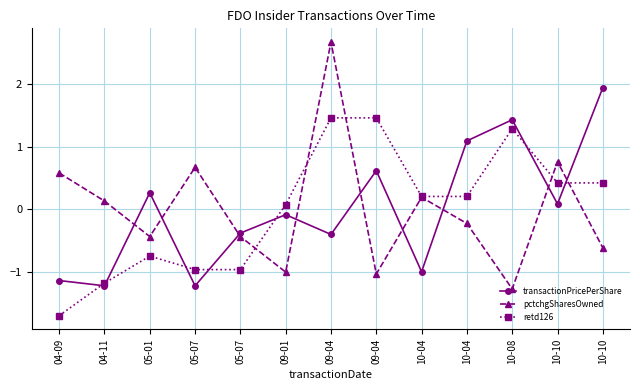

What is the maximum value shown in the chart?

2.7